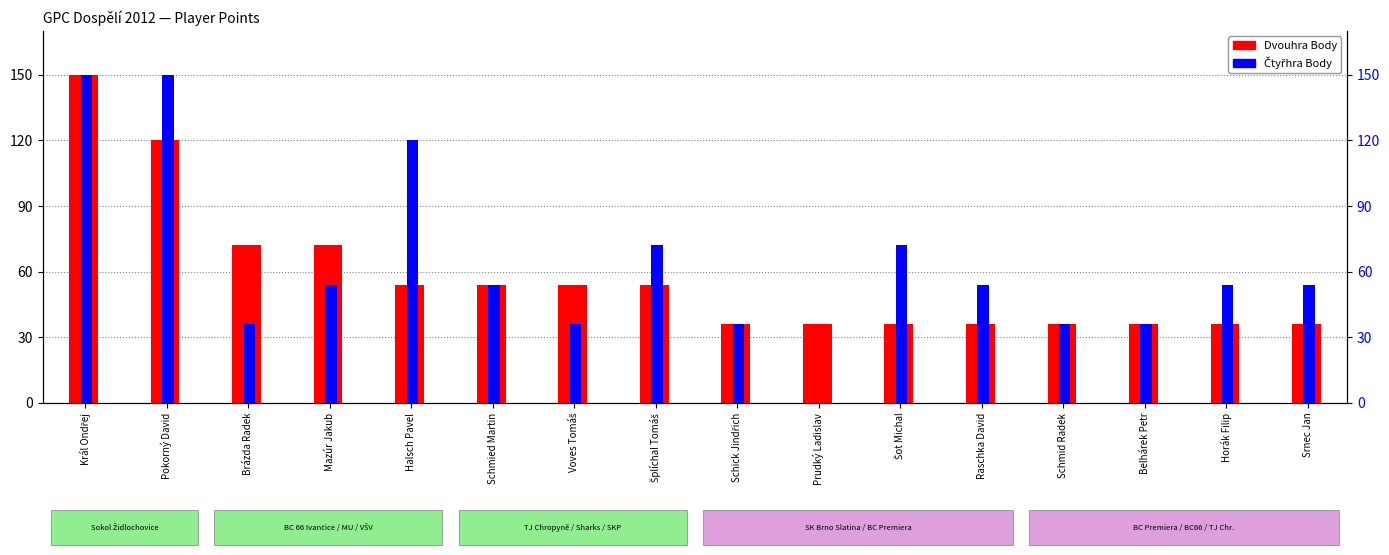

Which series changed the most between Belhárek Petr and Srnec Jan?

Čtyřhra Body